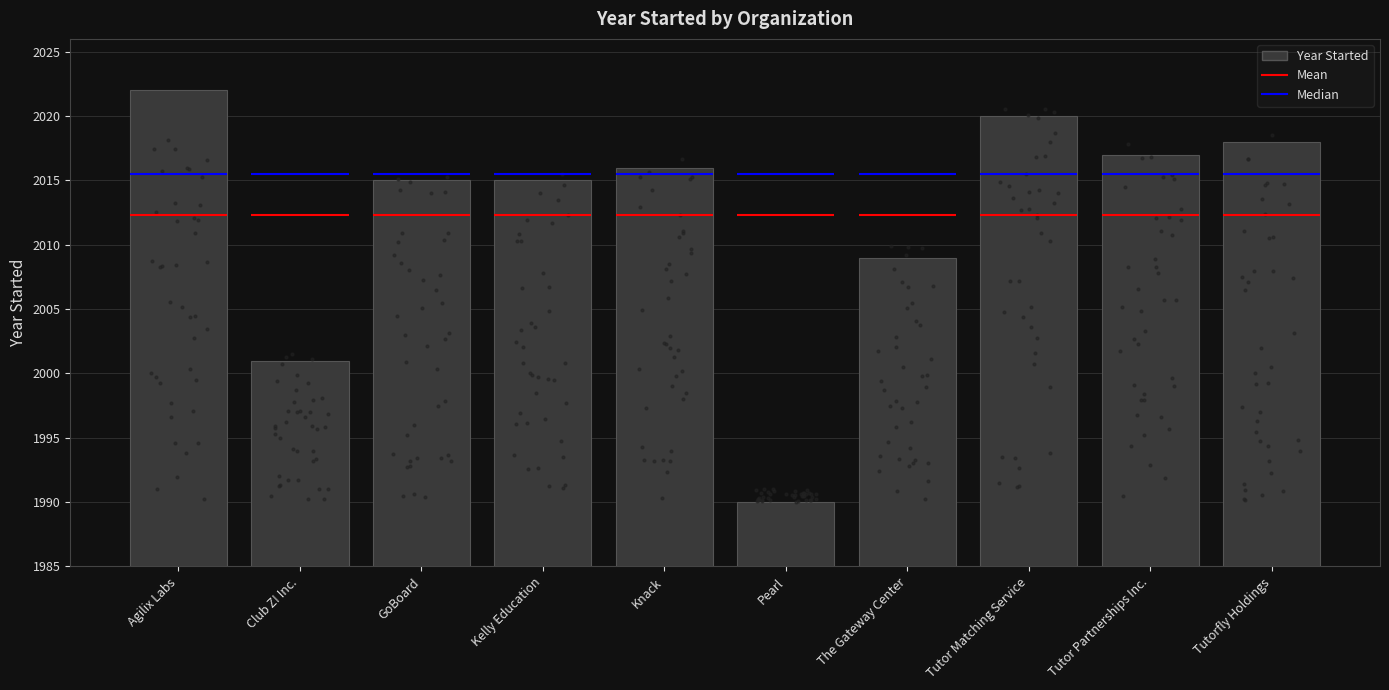

Which has a higher value, Tutorfly Holdings or Knack?

Tutorfly Holdings